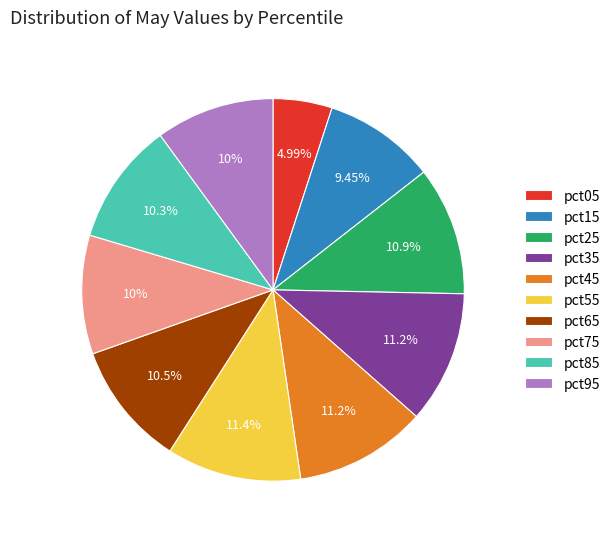

How many slices are in this pie chart?

10